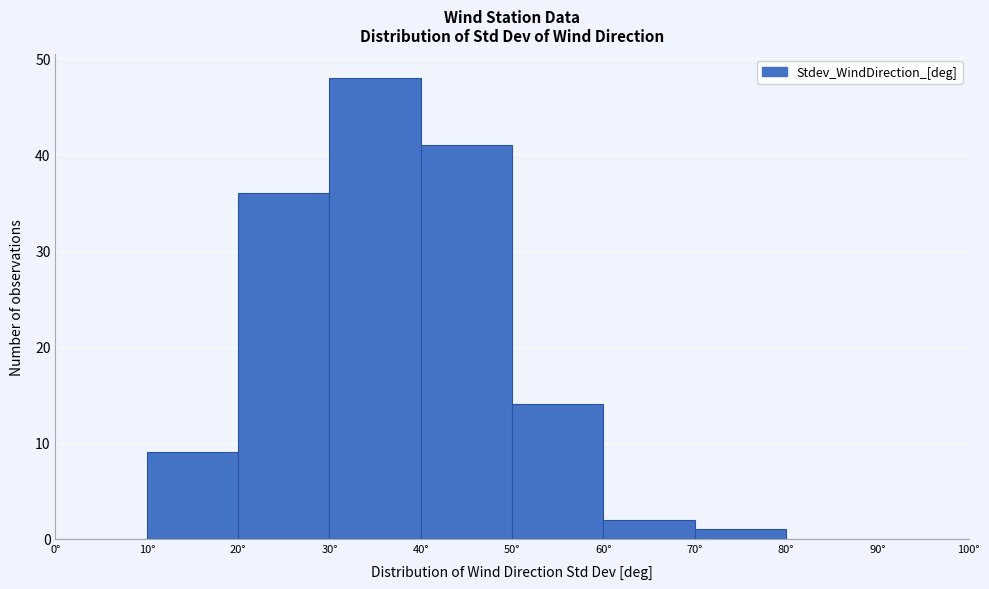

Reading left to right, transcribe this chart: for each bar, give the range it covers on the x-axis and its height. The values are not printed on the chart, so give them approximately, as read against the axis.

0 to 10: 0
10 to 20: 9
20 to 30: 36
30 to 40: 48
40 to 50: 41
50 to 60: 14
60 to 70: 2
70 to 80: 1
80 to 90: 0
90 to 100: 0